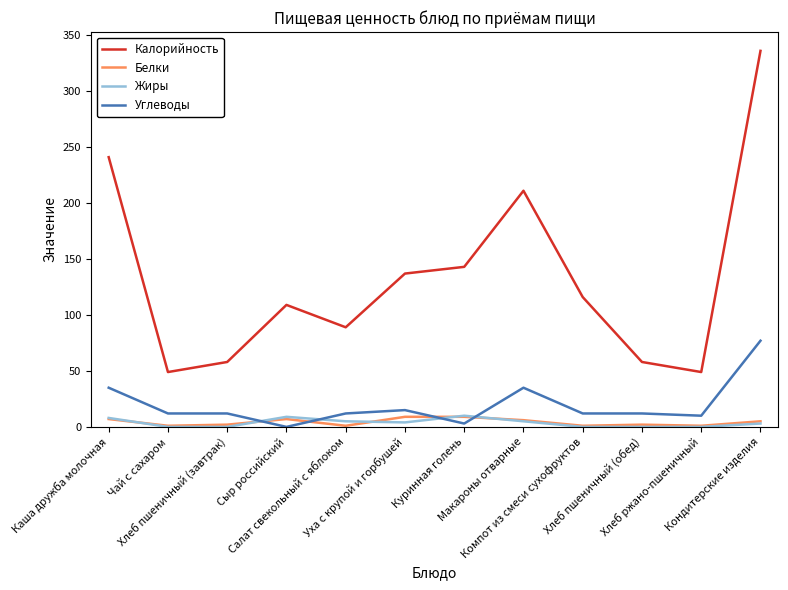

True or false: Углеводы and Жиры cross at least once.

True